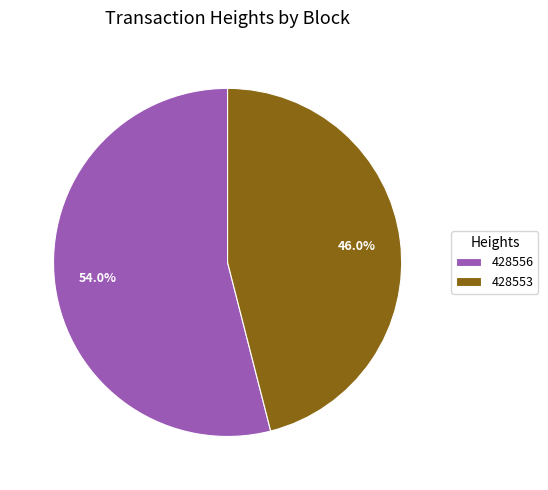

What percentage is NOT represented by 428556?

46.0%